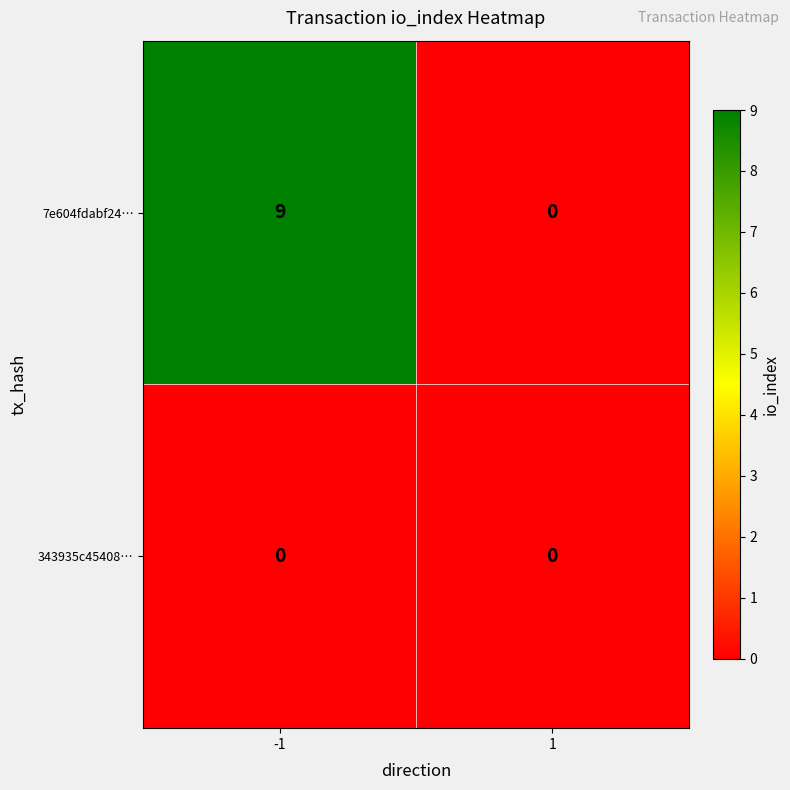

Which series changed the most between -1 and 1?

7e604fdabf24…